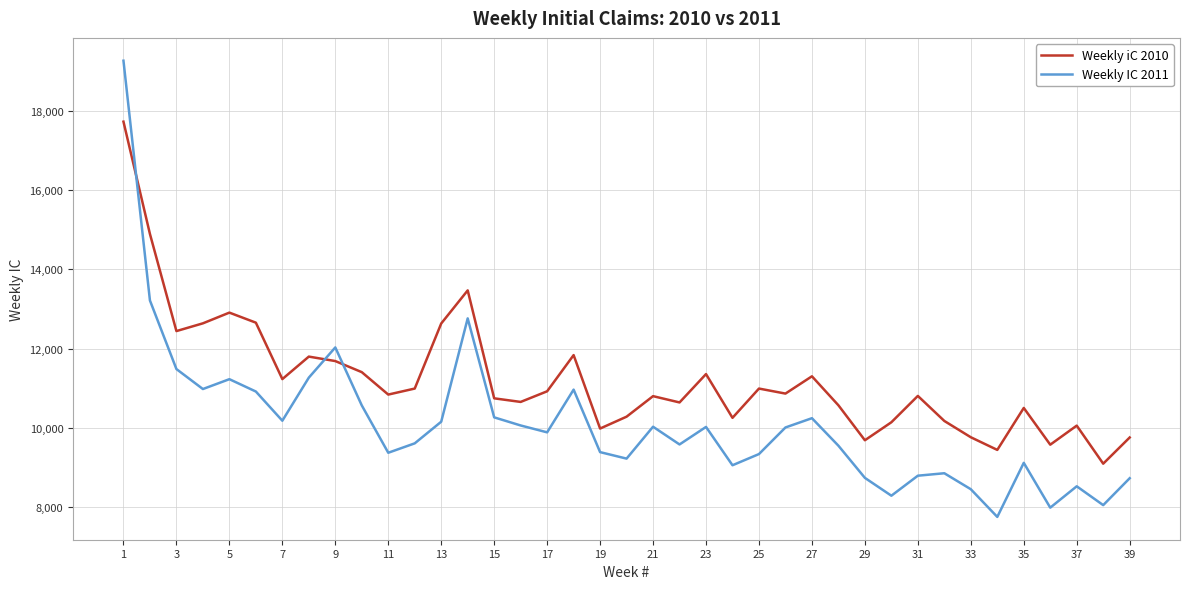

In Weekly iC 2010, how many points are higher than both neighbors (excluding endpoints)?

11